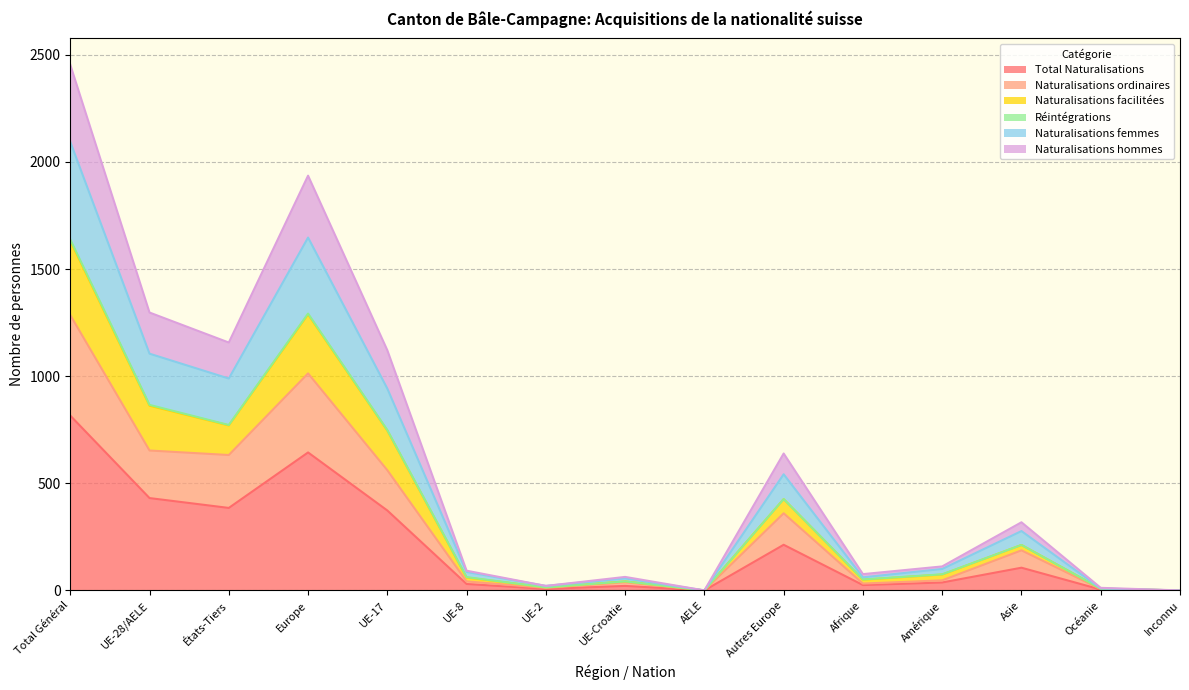

True or false: Naturalisations femmes and Total Naturalisations cross at least once.

False